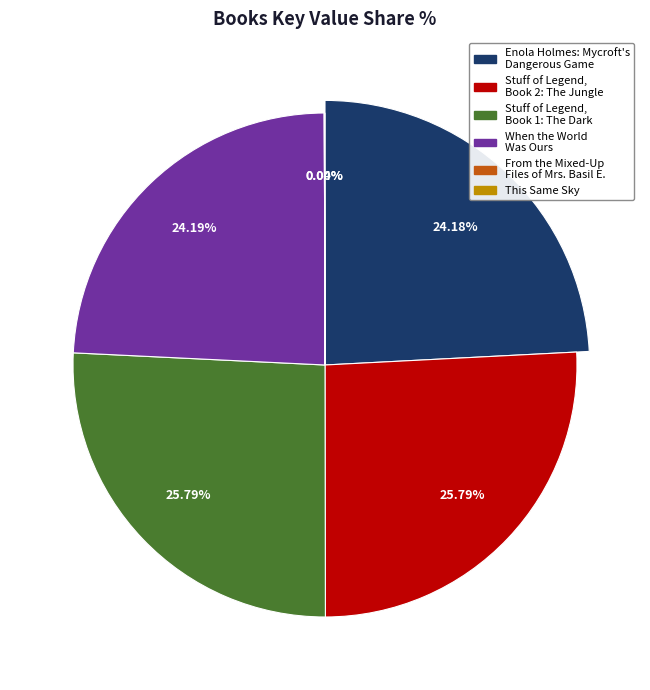

True or false: When the World Was Ours accounts for 24% of the total.

True